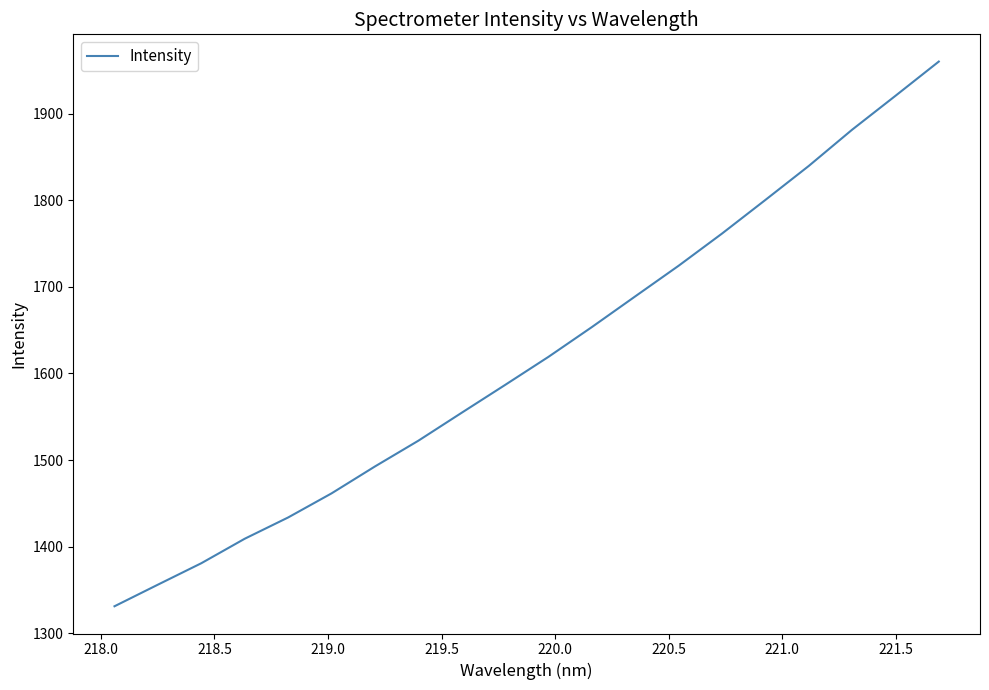

What is the maximum value shown in the chart?

1960.1